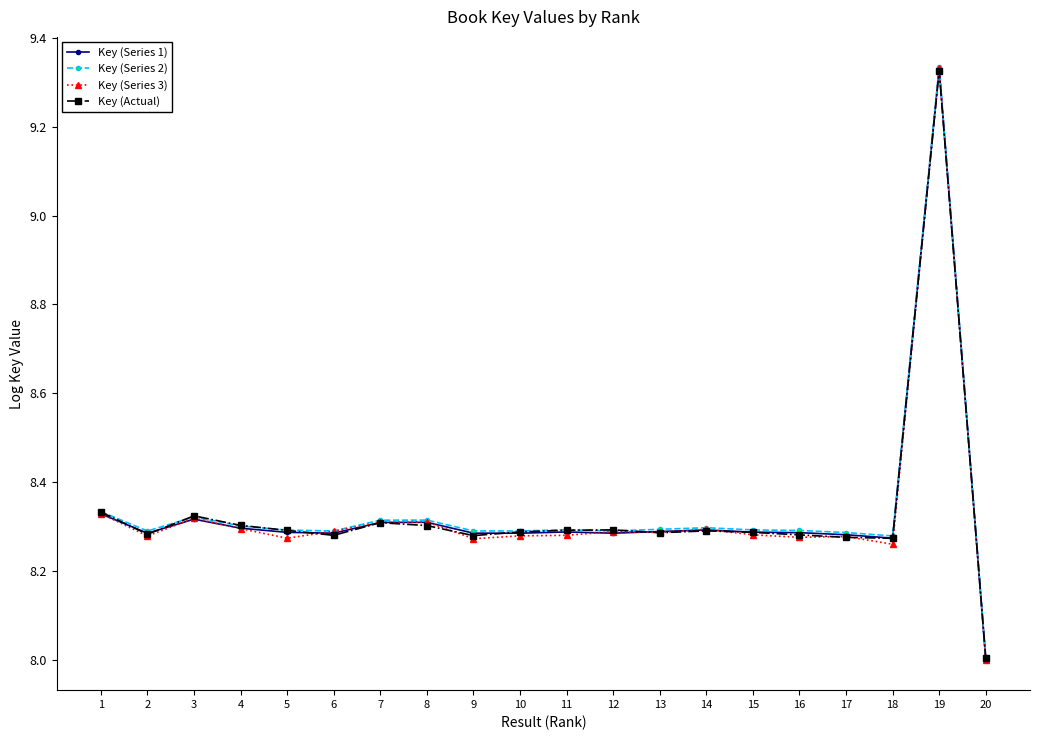

What is the total value across all series at 16?

33.1